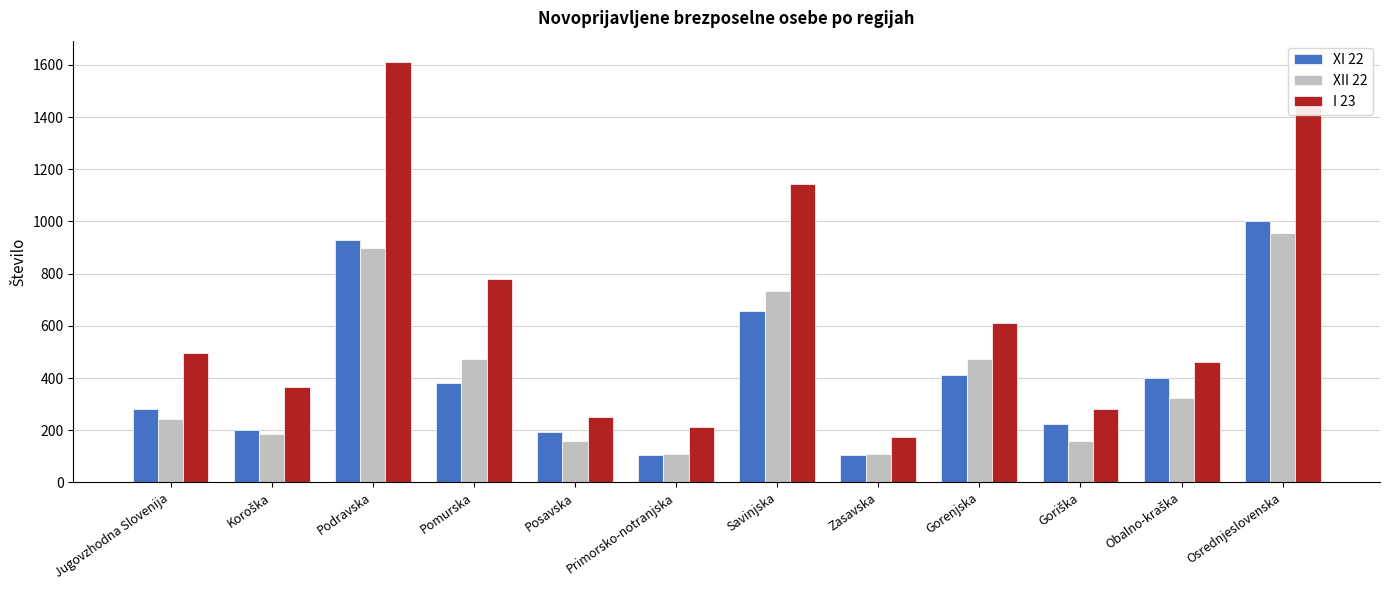

What is the maximum value shown in the chart?

1612